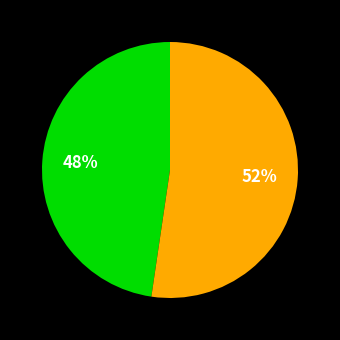

Is there a majority slice in this chart?

Yes